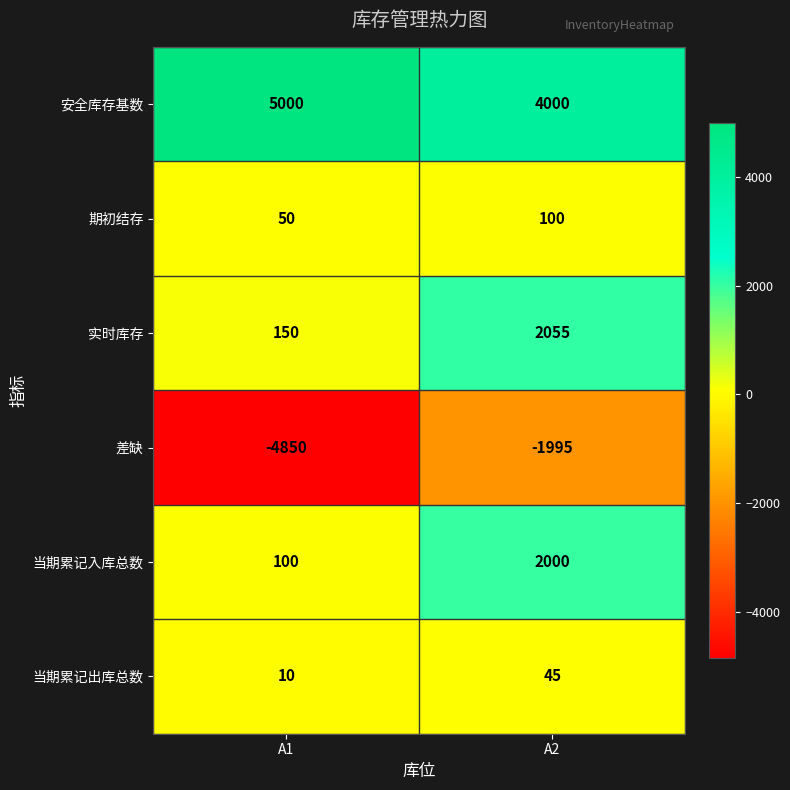

Reading left to right, list all the values displayed in this chart.

安全库存基数: A1=5000	A2=4000
期初结存: A1=50	A2=100
实时库存: A1=150	A2=2055
差缺: A1=-4850	A2=-1995
当期累记入库总数: A1=100	A2=2000
当期累记出库总数: A1=10	A2=45